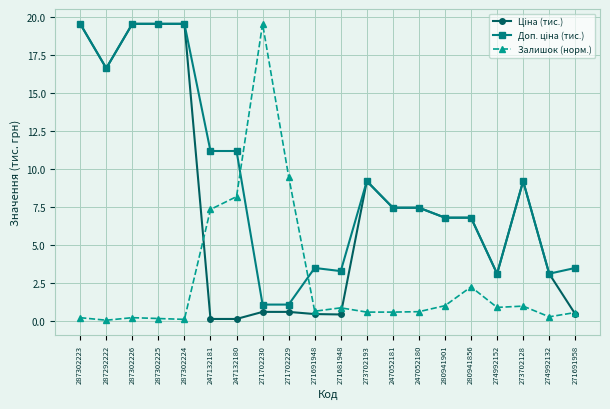

The value of Залишок (норм.) at 247132181 is 4.7. True or false?

False